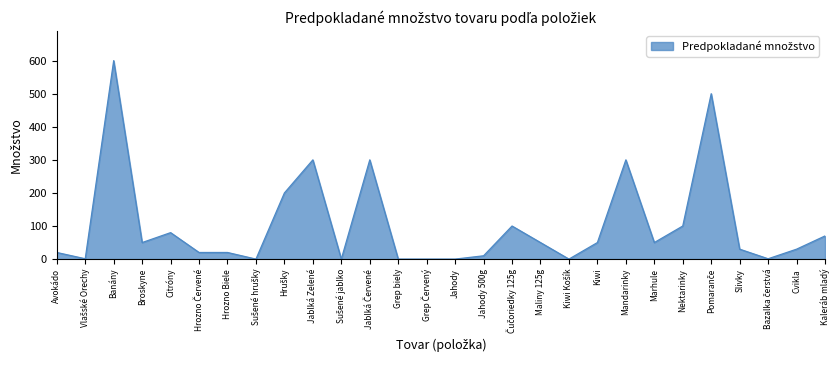

Is it true that the value at Kiwi is 50?

True